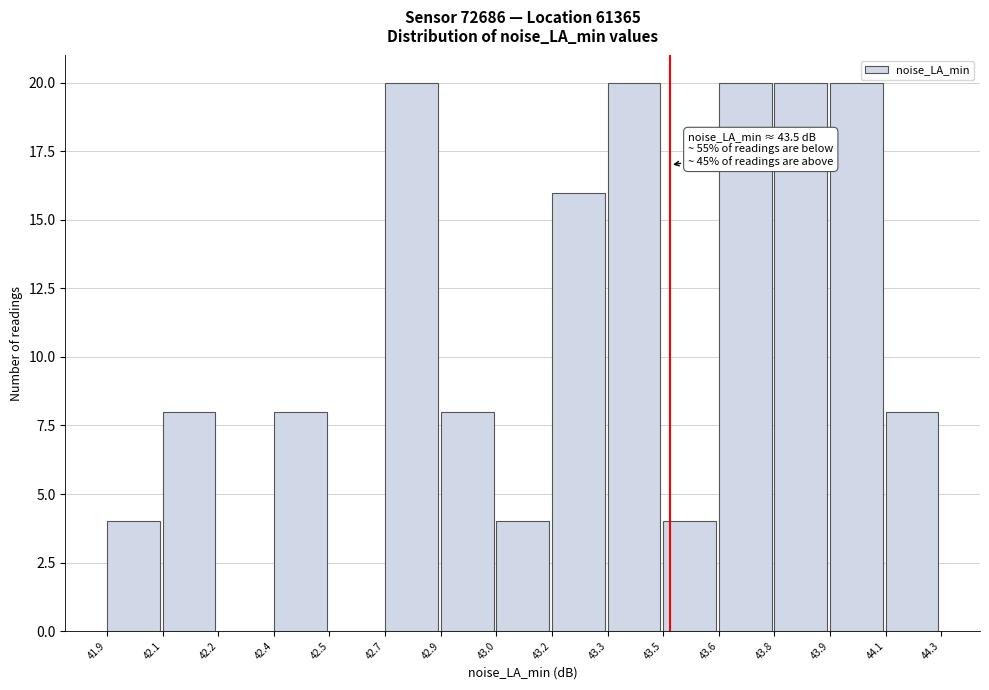

Reading left to right, list all the values displayed in this chart.

41.9=4	42.1=8	42.2=0	42.4=8	42.5=0	42.7=20	42.9=8	43.0=4	43.2=16	43.3=20	43.5=4	43.6=20	43.8=20	43.9=20	44.1=8